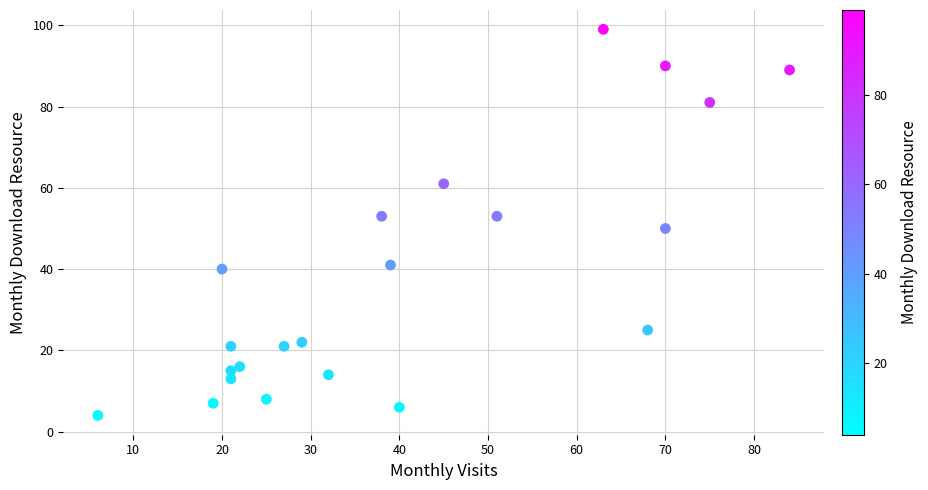

What is the range of X values (max minus min)?

78